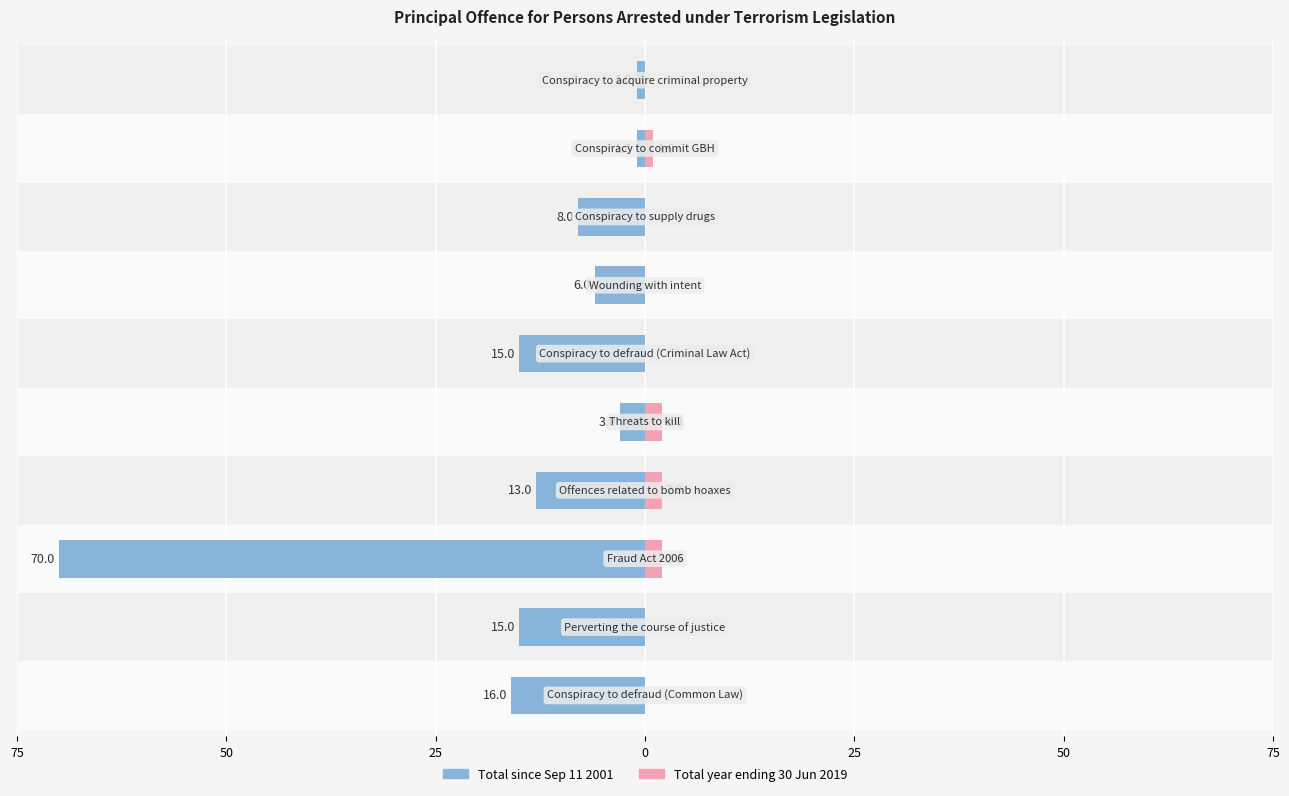

How many bars are there in total?

20